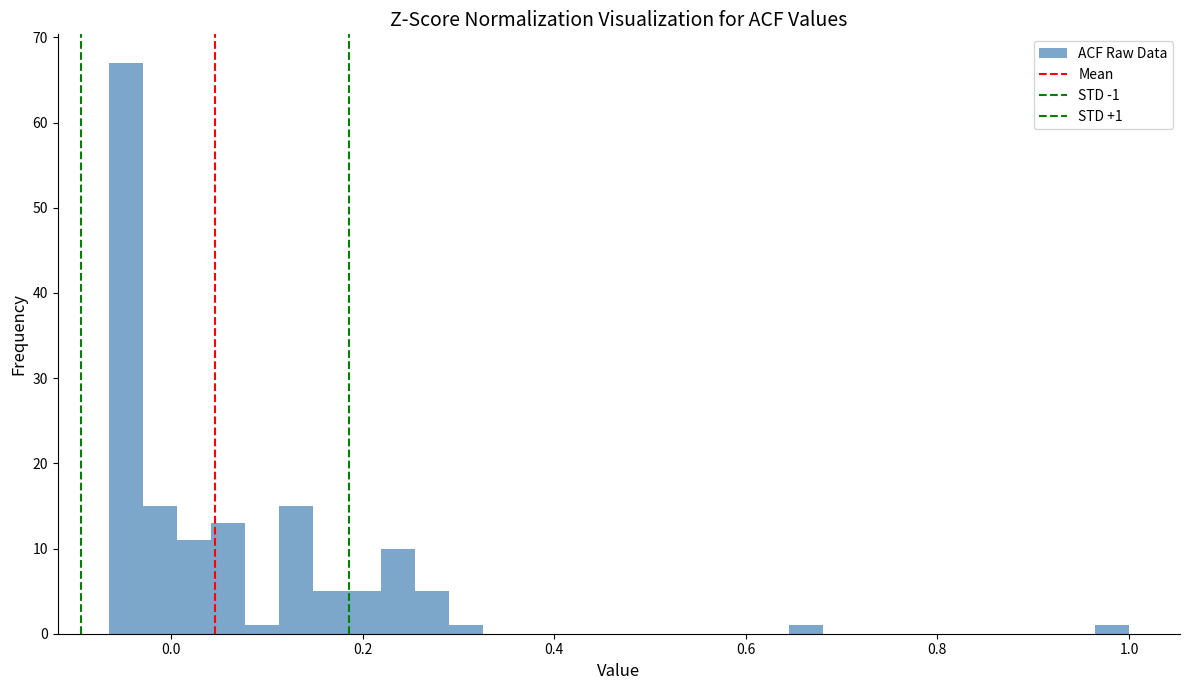

Read against the x-axis, roughly where is the centre of the tallest bar?

-0.04